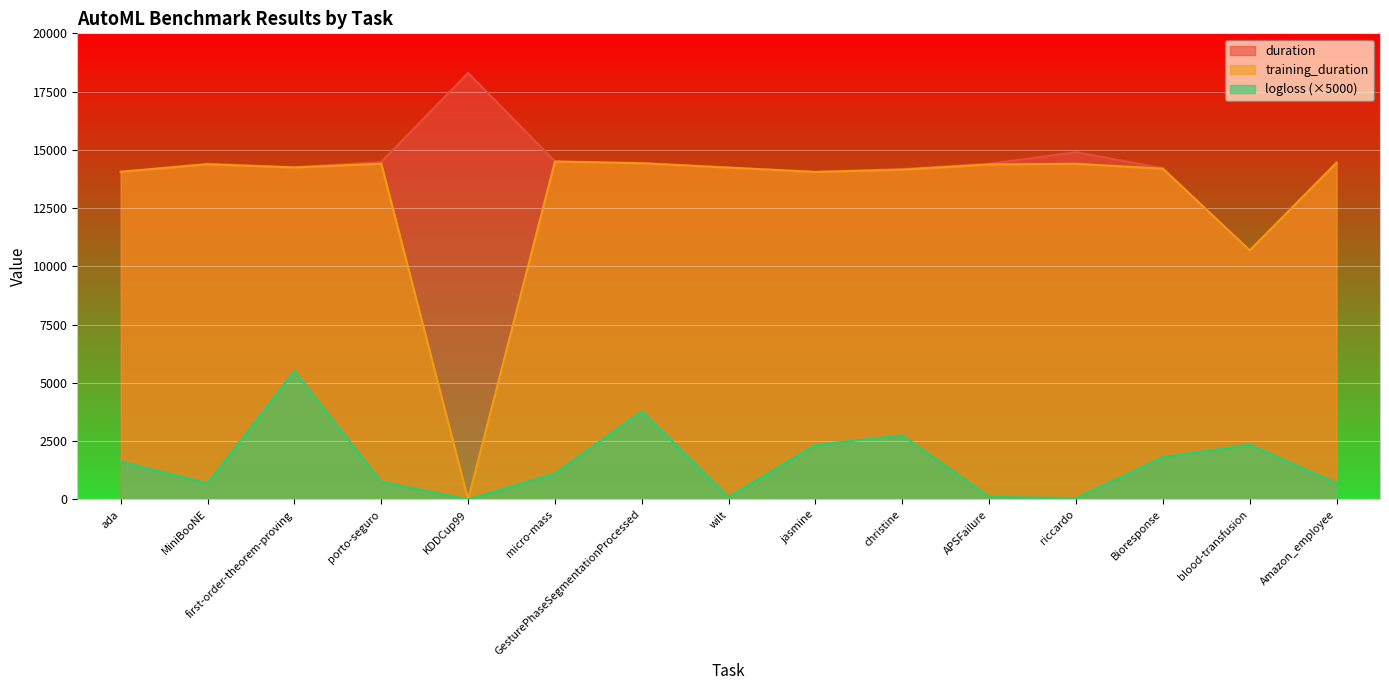

The duration series shows 14460.9 at Amazon_employee. True or false?

True